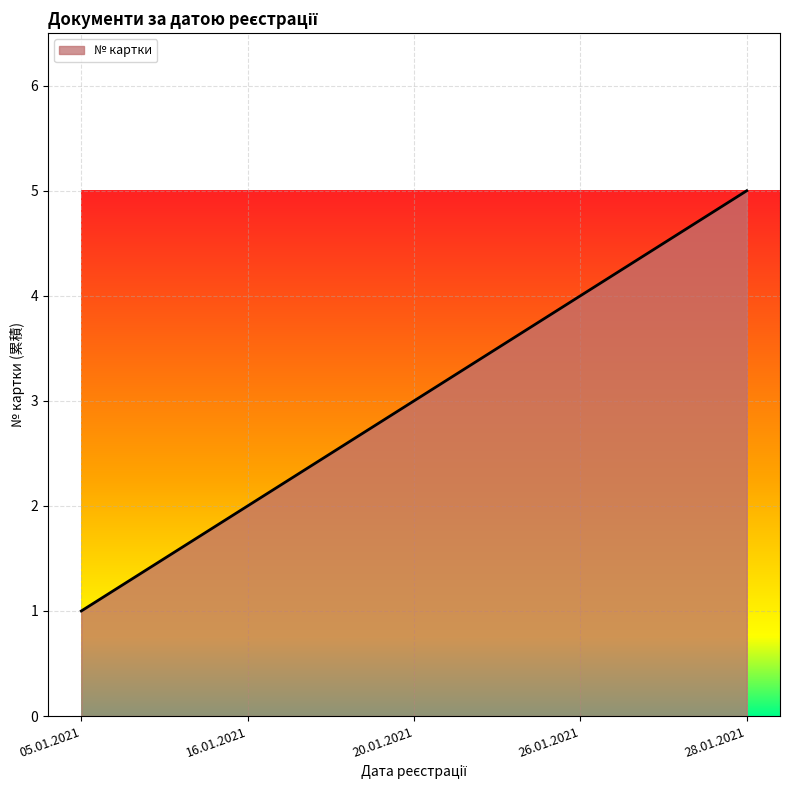

What is the change in value from 20.01.2021 to 28.01.2021?

+2